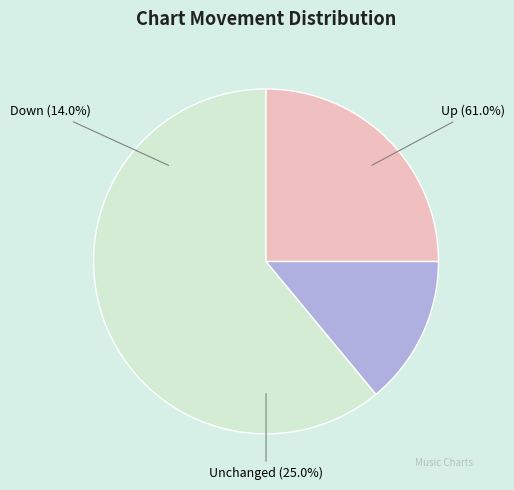

True or false: down accounts for 14% of the total.

True